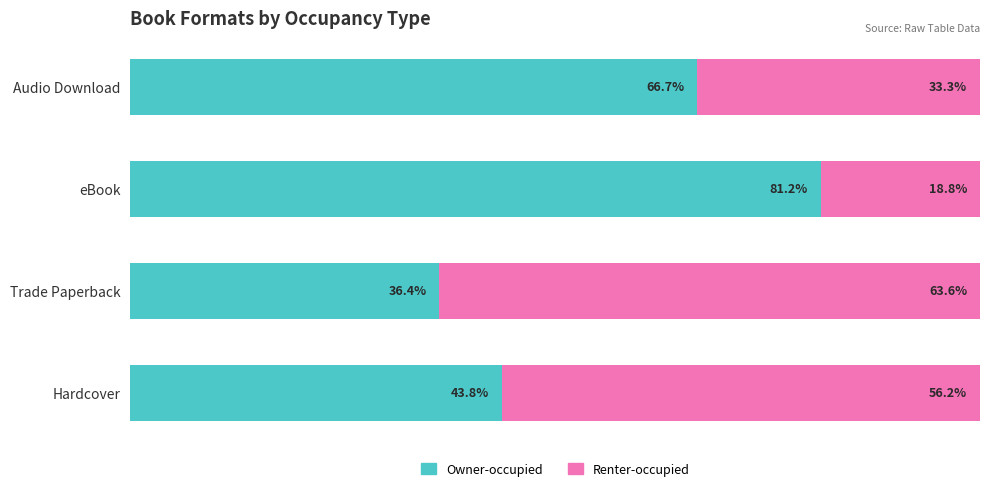

Where is Owner-occupied nearest to the value 58?

Audio Download